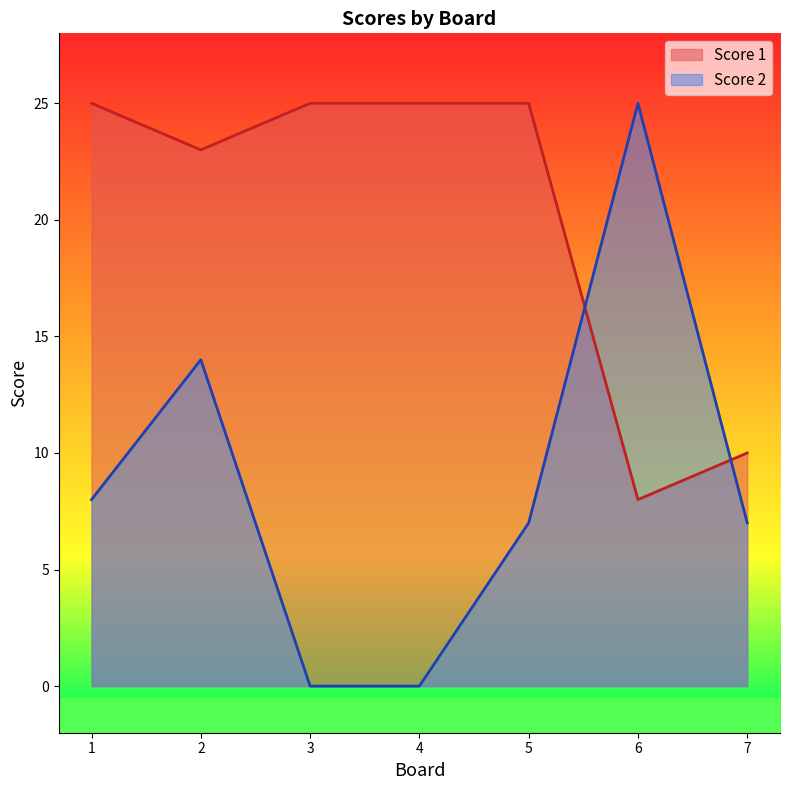

How many intersections are there between Score 2 and Score 1?

2